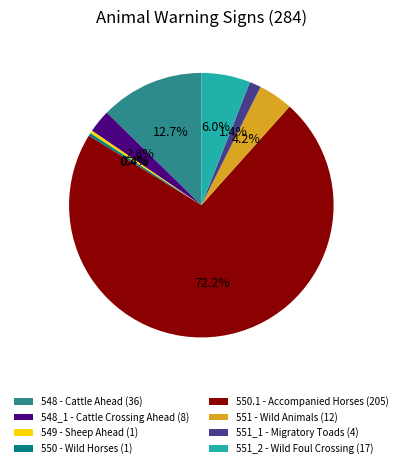

To the nearest percent, what is the difference between the largest and smallest slice percentages?

72%